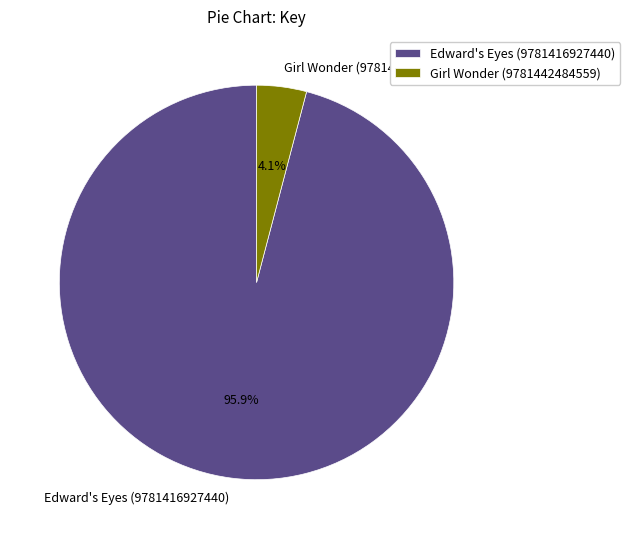

Which slice is the largest?

Edward's Eyes (9781416927440)